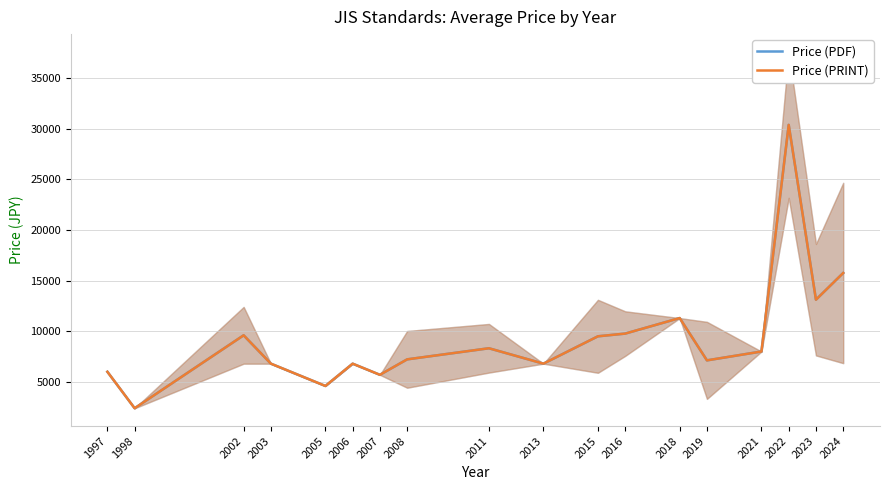

True or false: Price (PDF) and Price (PRINT) intersect in this chart.

False